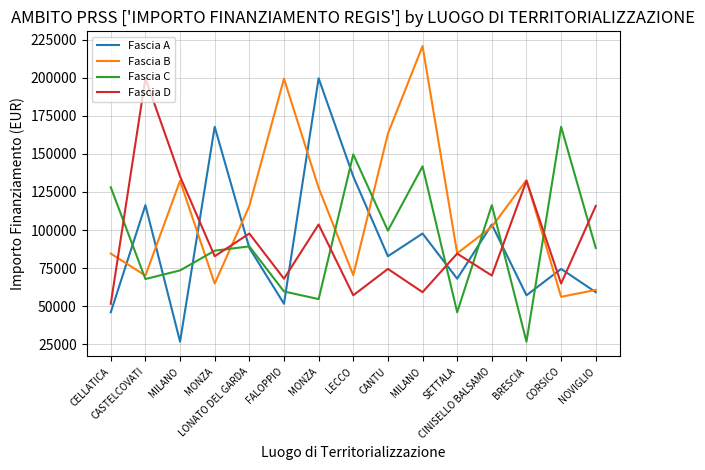

What is the greatest value displayed?

220663.0